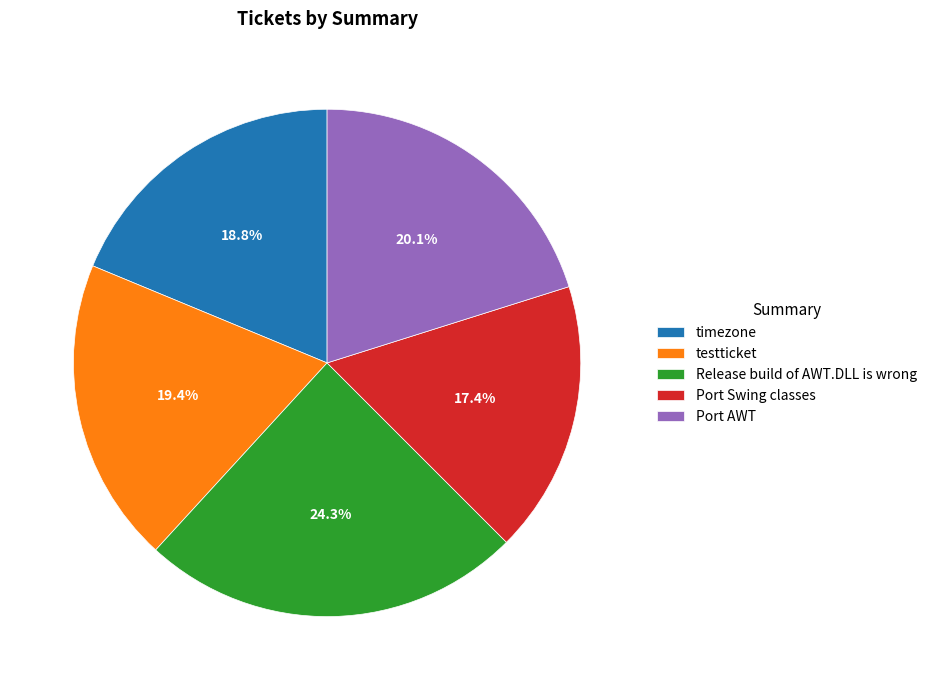

What is the ratio of the value at timezone to the value at Port AWT?

0.9